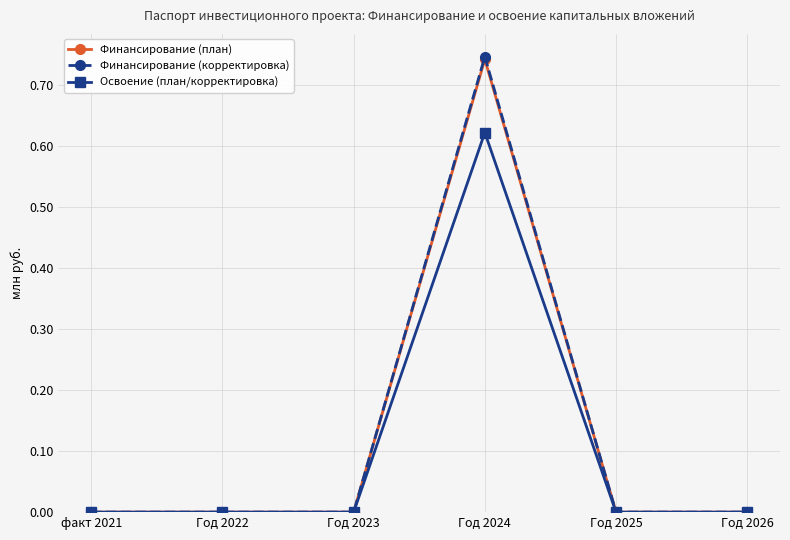

How many lines are shown in the chart?

3